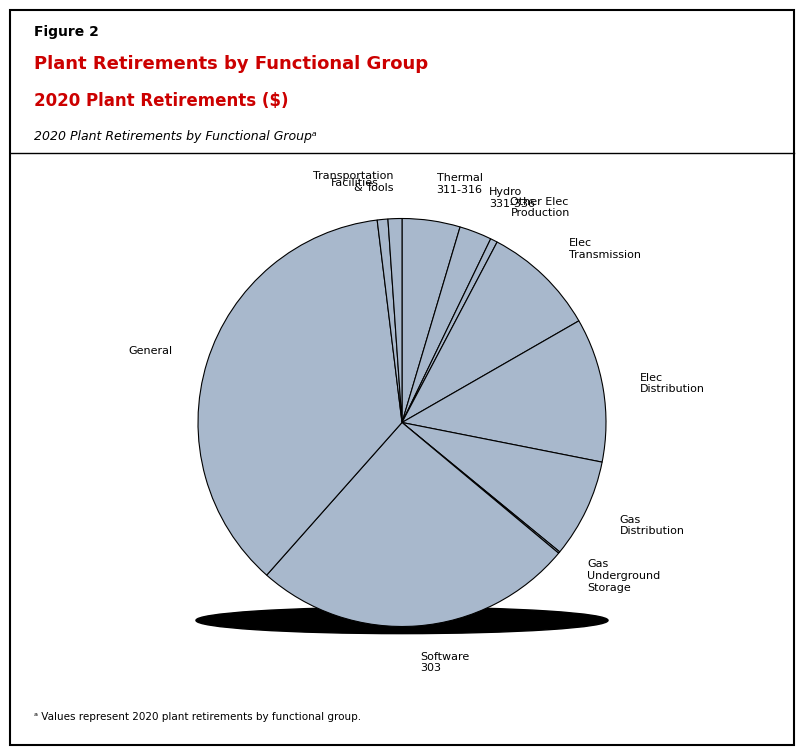

To the nearest percent, what portion does Facilities 390-391 represent?

1%